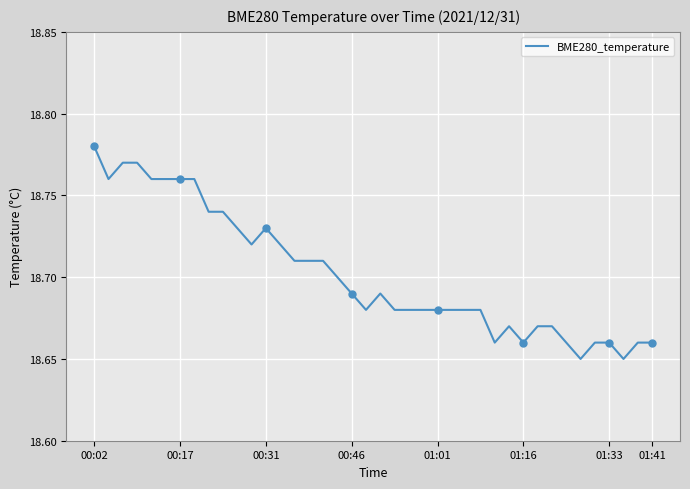

What is the label of the 4th point from the left?

00:46